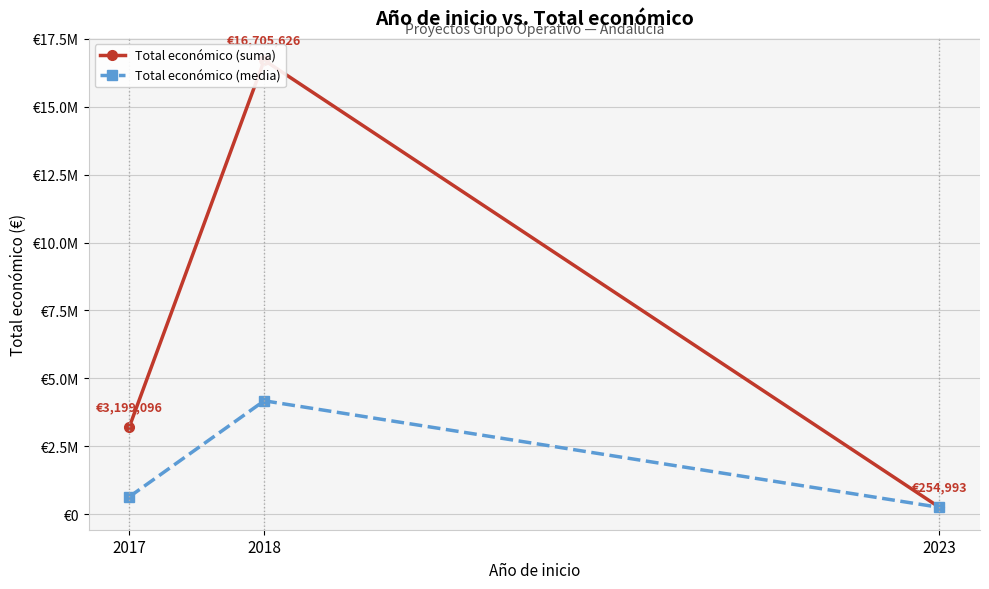

At which category is the sum across all series the highest?

2018